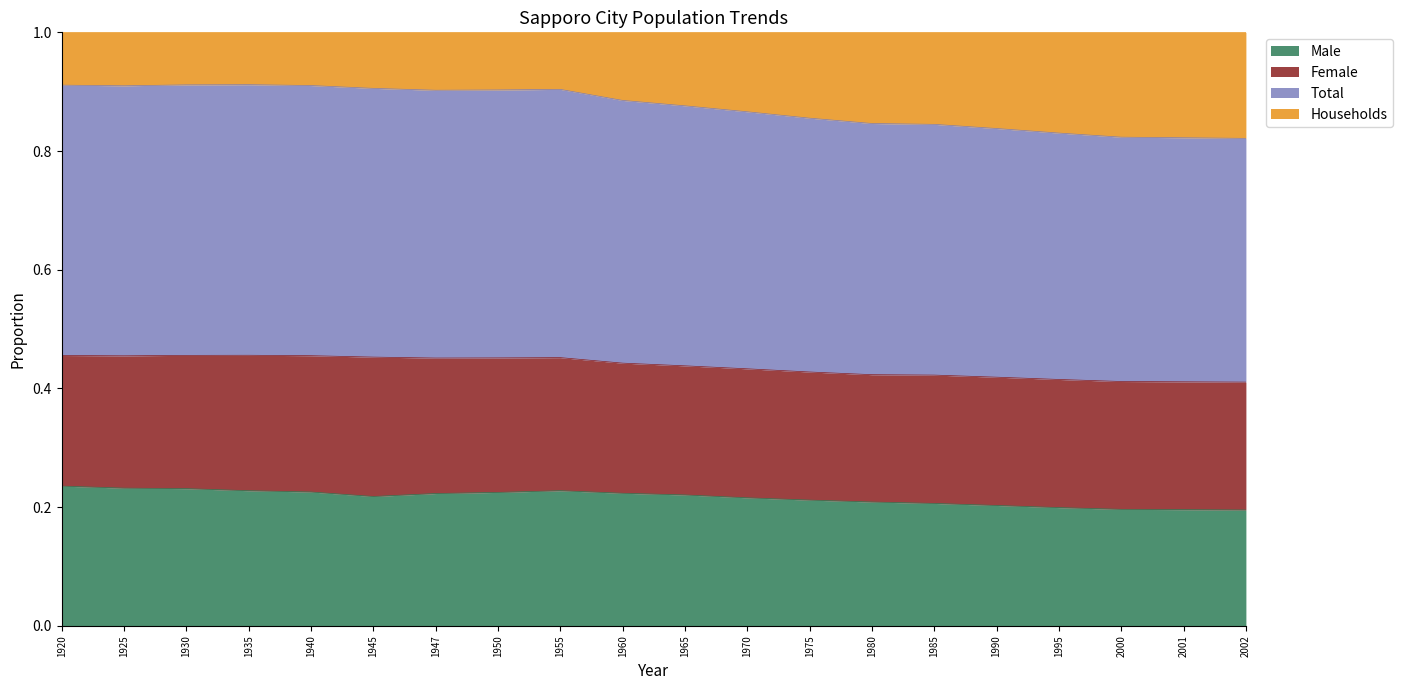

At which category is the sum across all series the highest?

1935